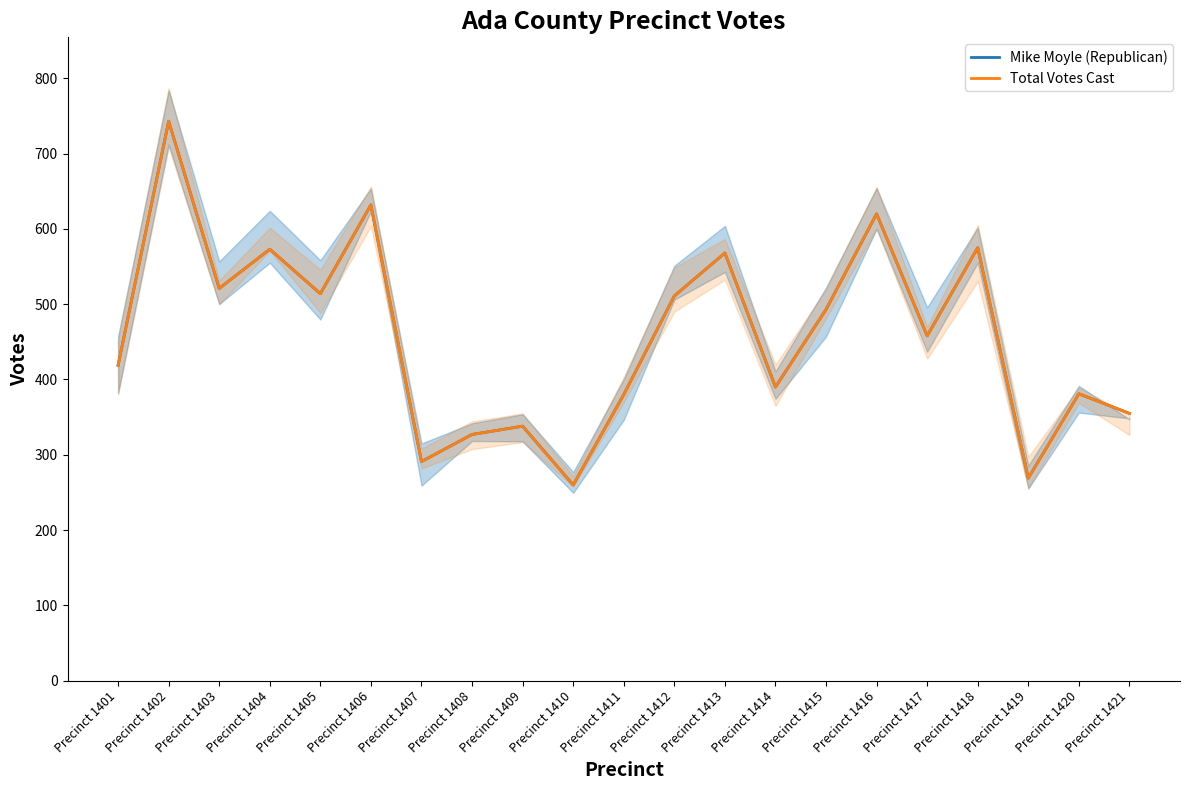

What are all the series names shown in the legend?

Mike Moyle (Republican), Total Votes Cast